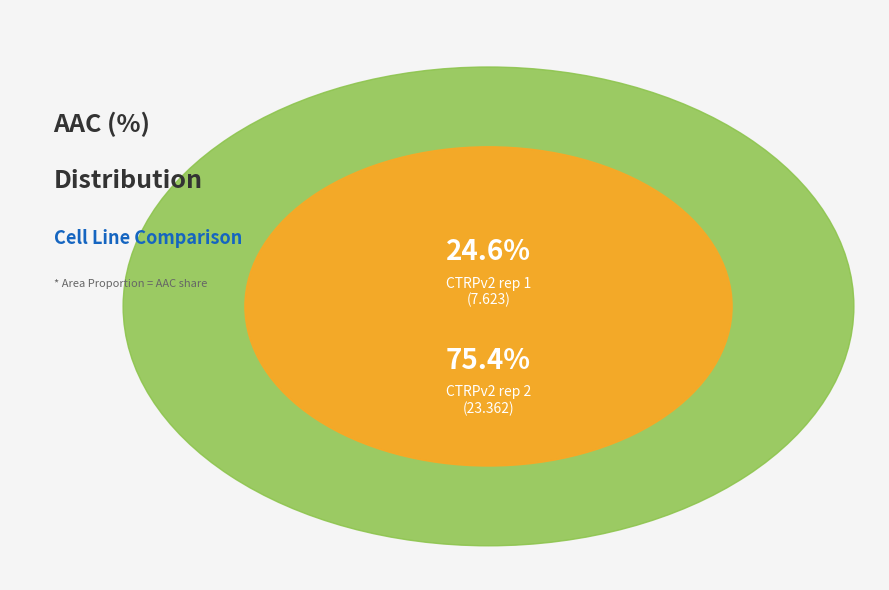

Count the number of slices in the pie.

2